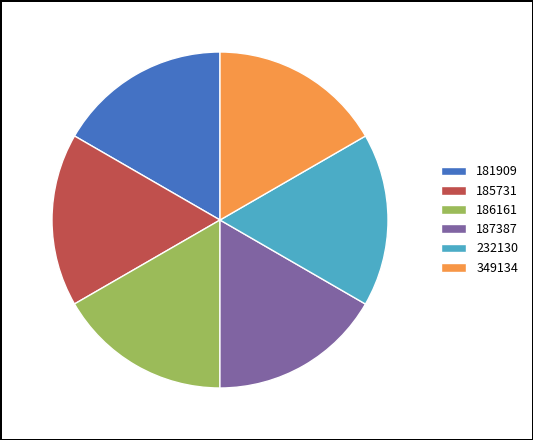

Is there any slice that represents more than half of the pie?

No